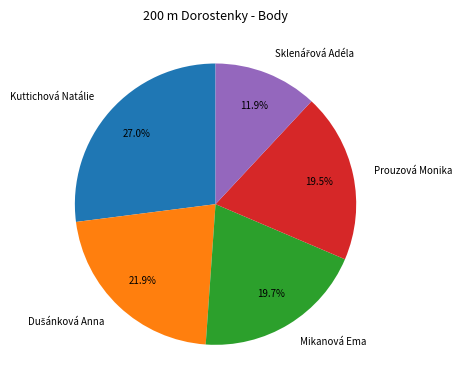

To the nearest percent, what is the average slice percentage?

20%